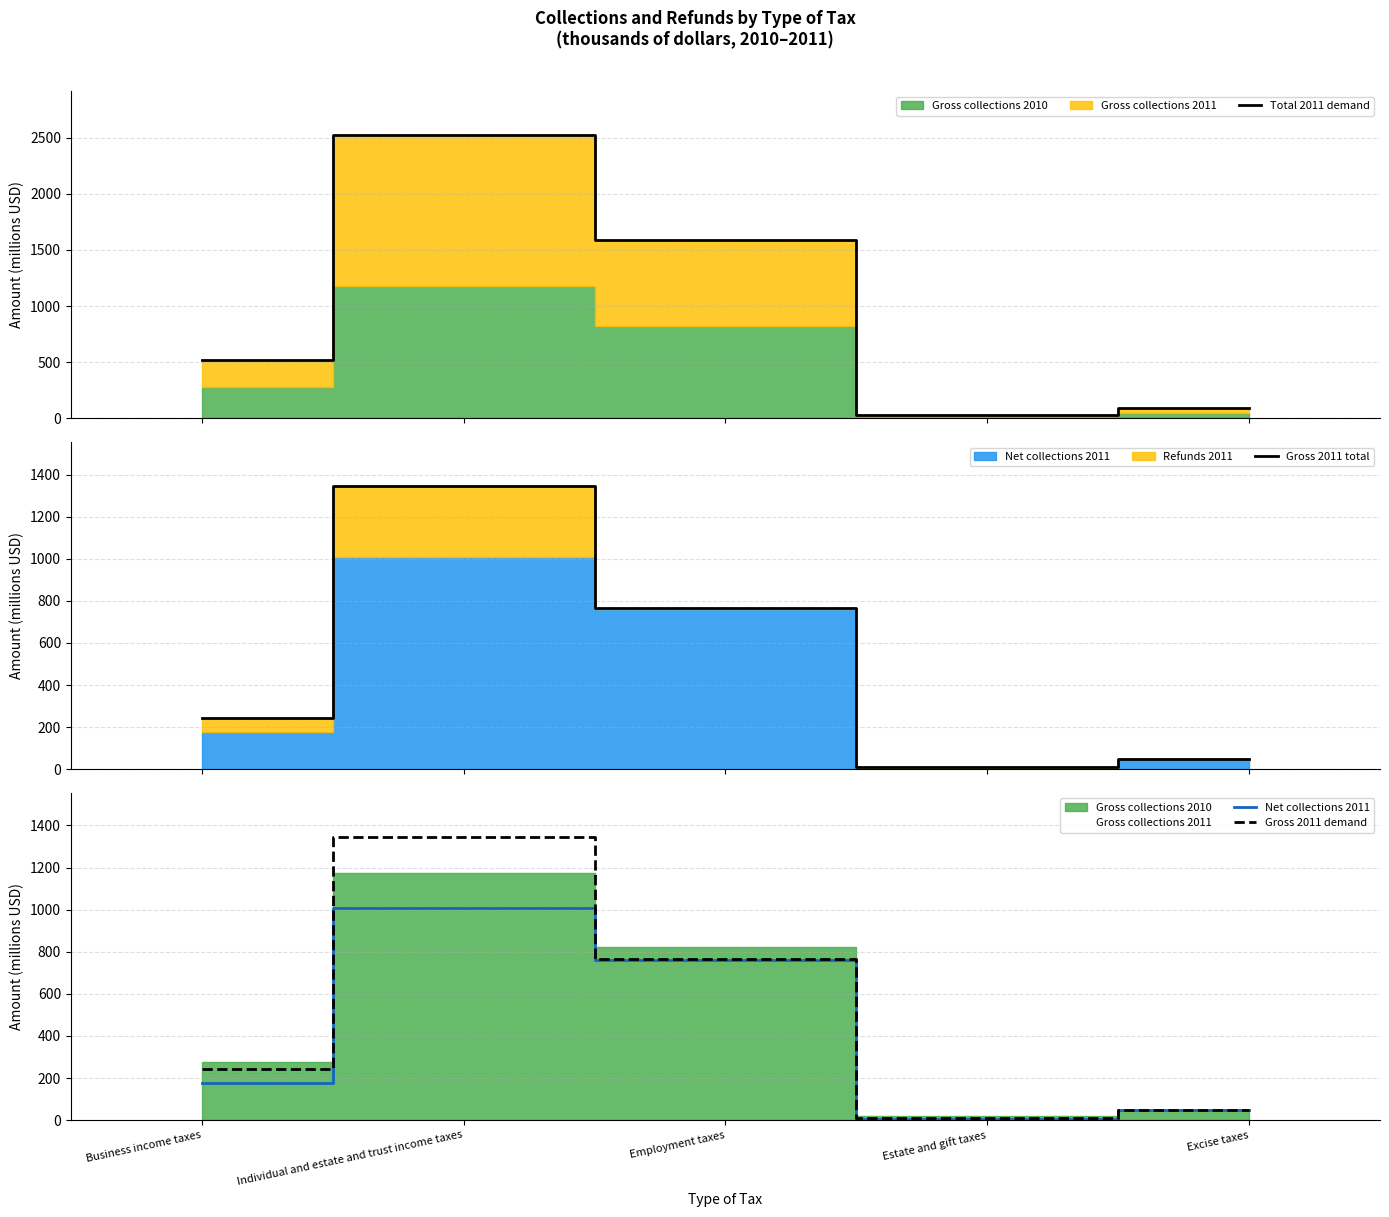

Where is Net collections 2011 nearest to the value 506?

Employment taxes